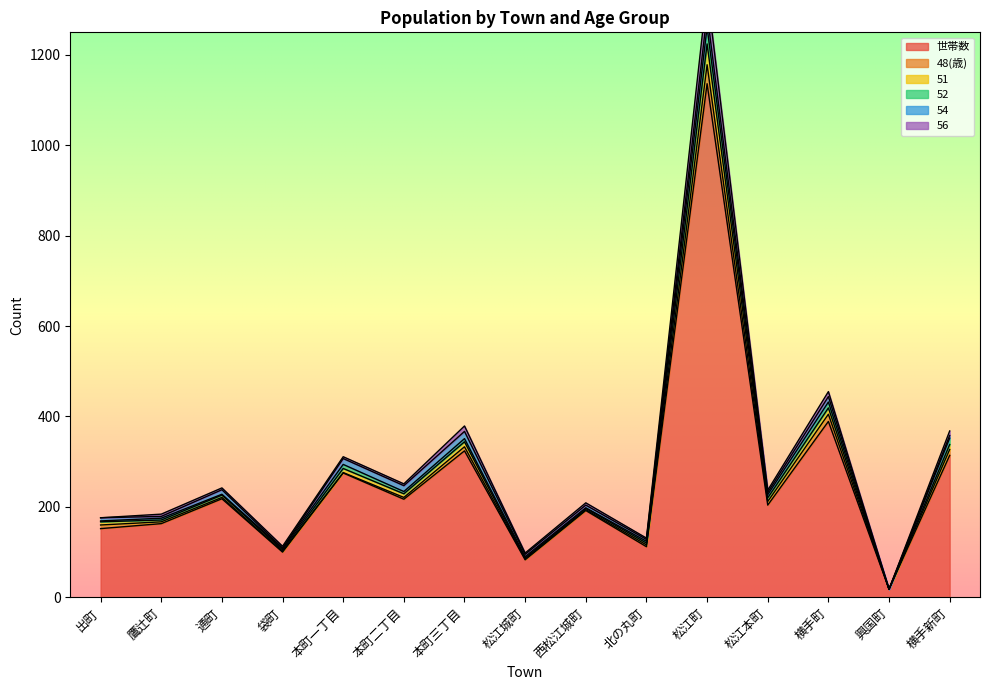

What are all the series names shown in the legend?

世帯数, 48(歳), 51, 52, 54, 56